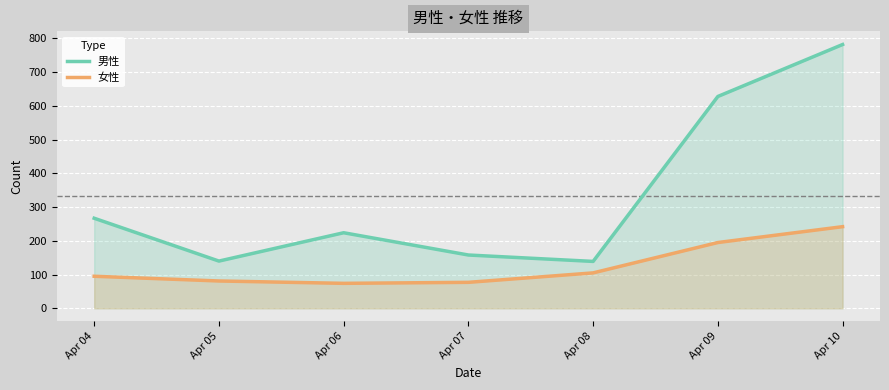

At which label does 女性 reach its peak?

Apr 10